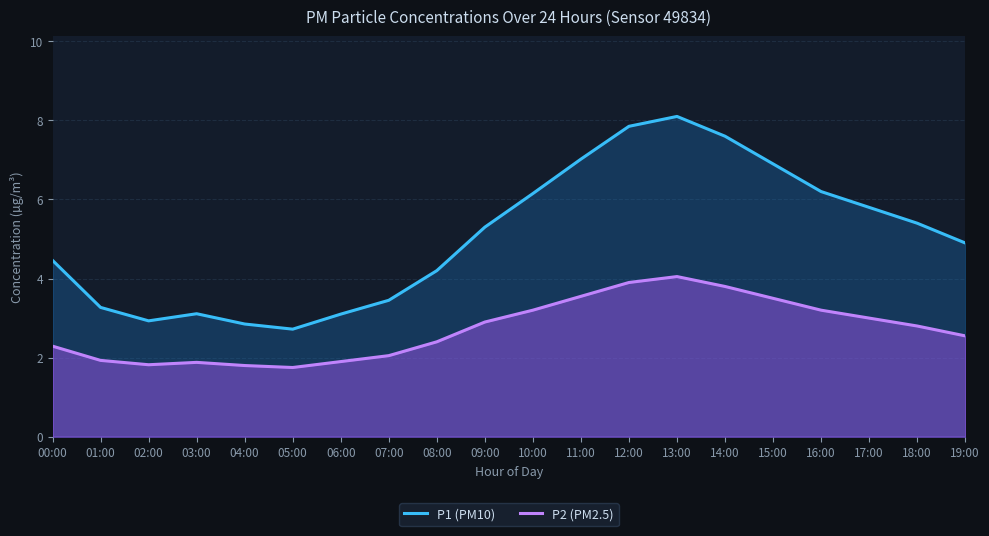

Where is the first local minimum for P2 (PM2.5)?

02:00